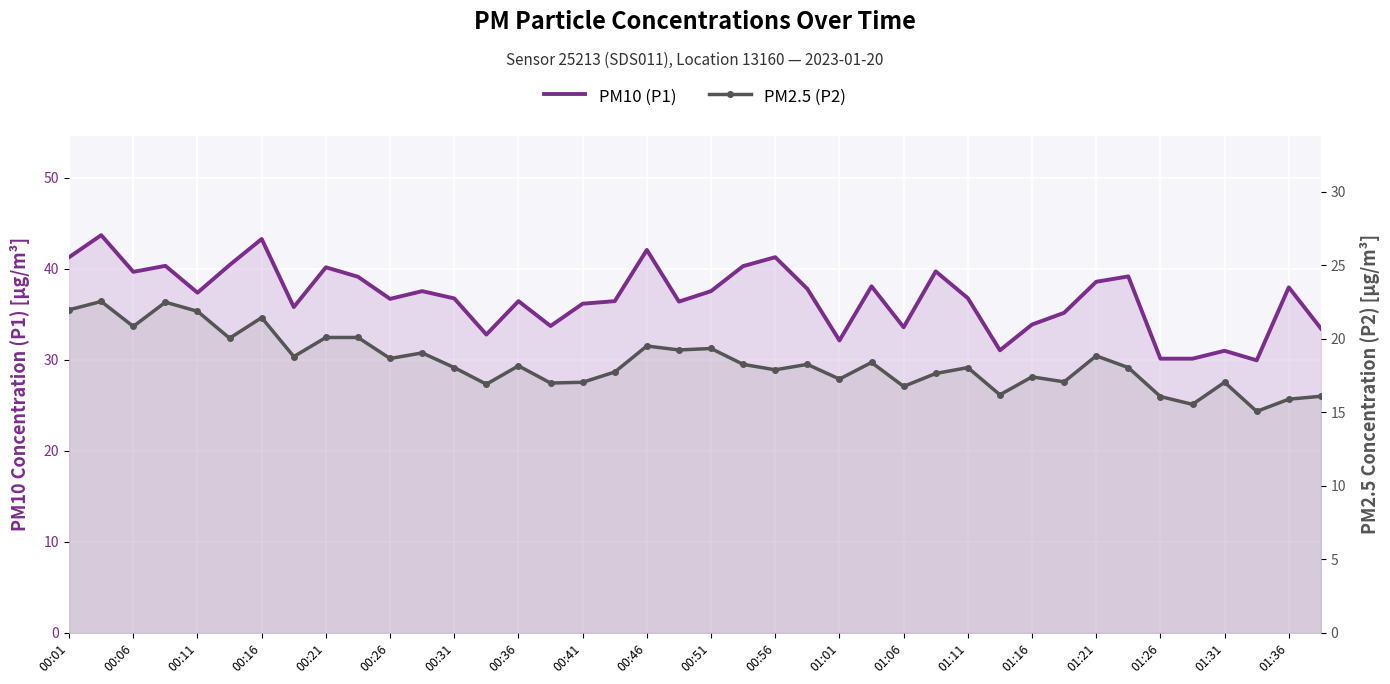

What is the difference between the second highest and minimum values in the PM10 (P1) series?

13.3